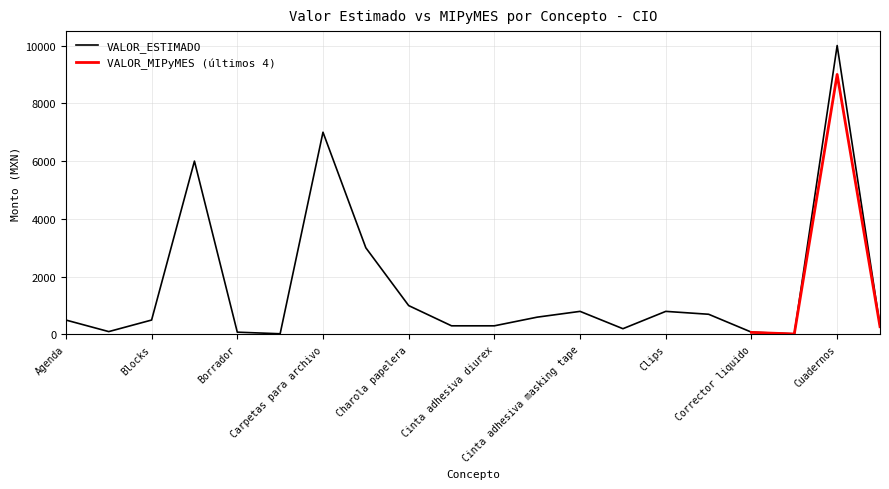

What is the value of the 14th point from the left?

200